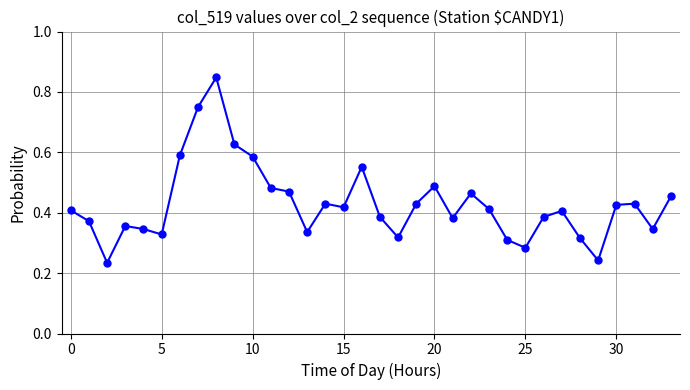

Count the values in the range 0 to 1.

34